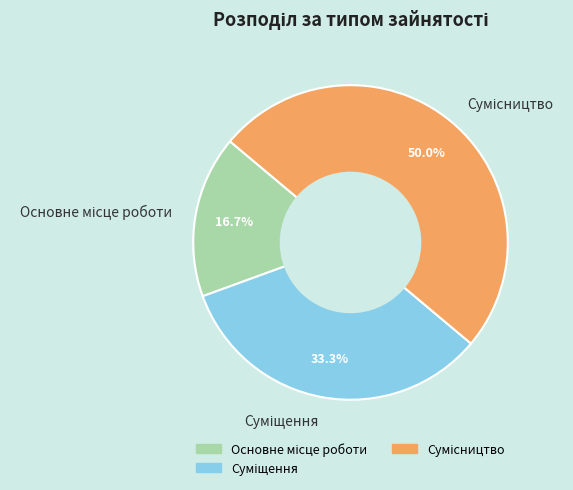

Count the number of slices in the pie.

3